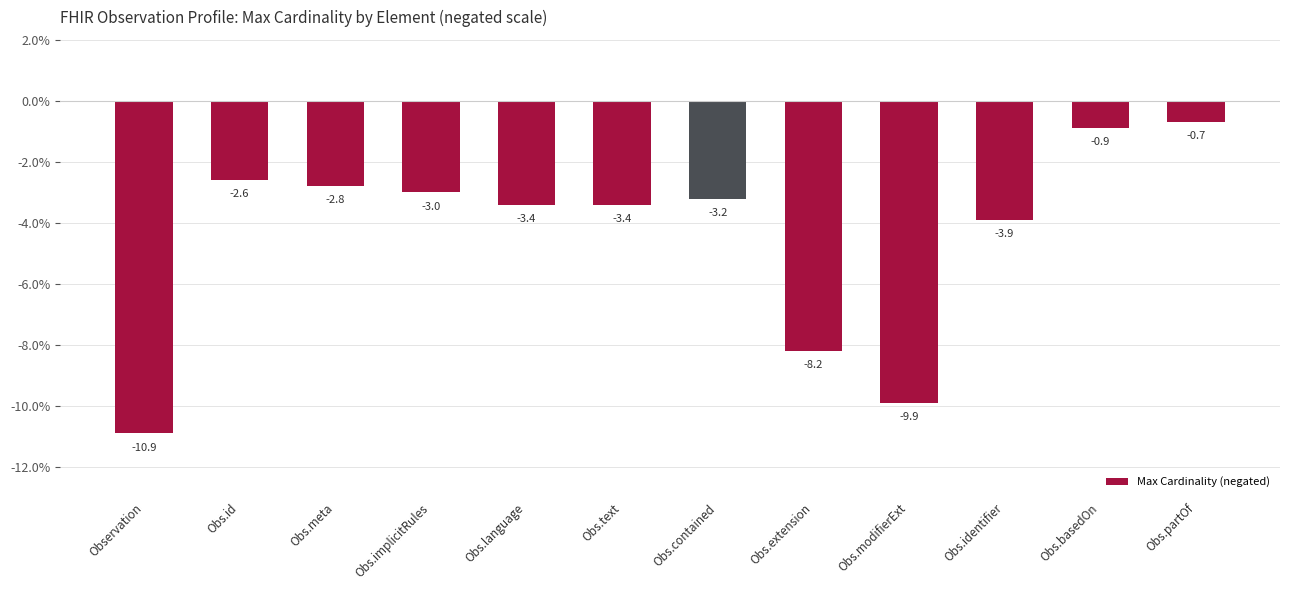

What is the minimum value shown in the chart?

-10.9